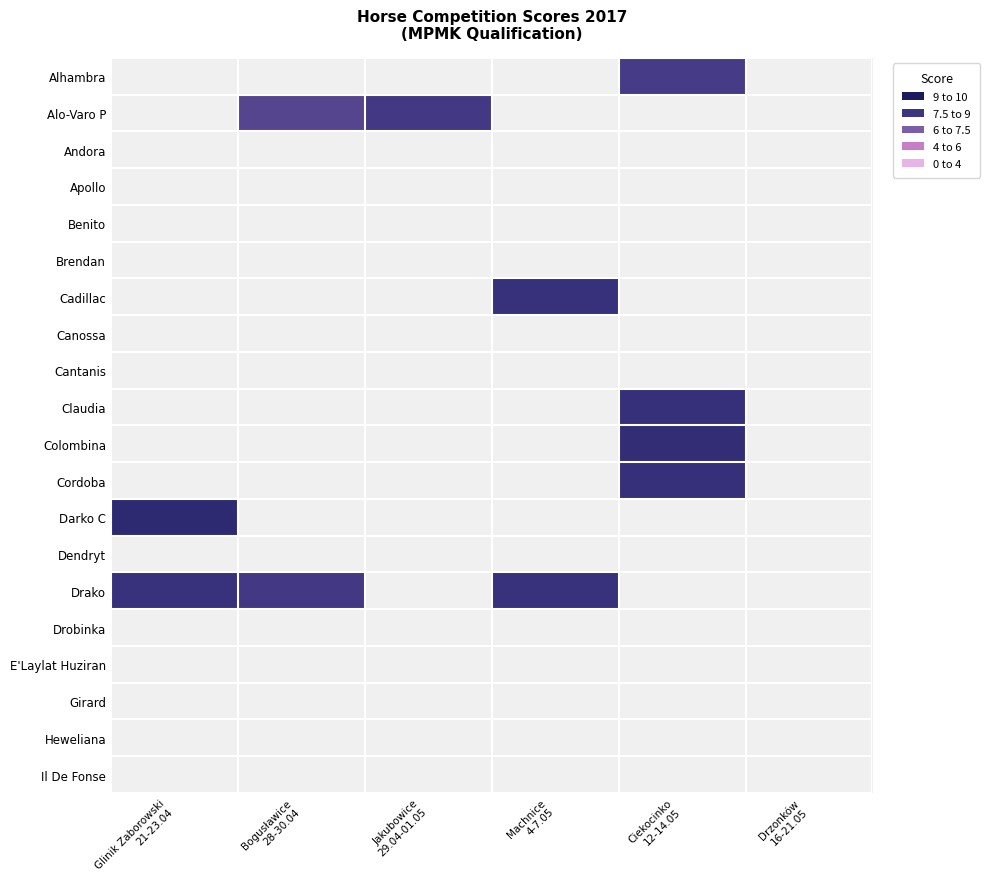

What is the maximum value for Drako?

7.8